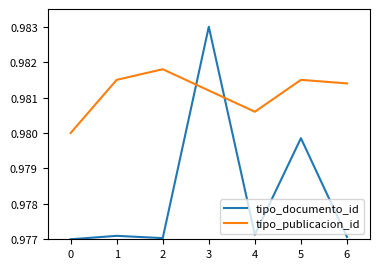

What is the sum of the tipo_publicacion_id values at 5 and 3?

2.0